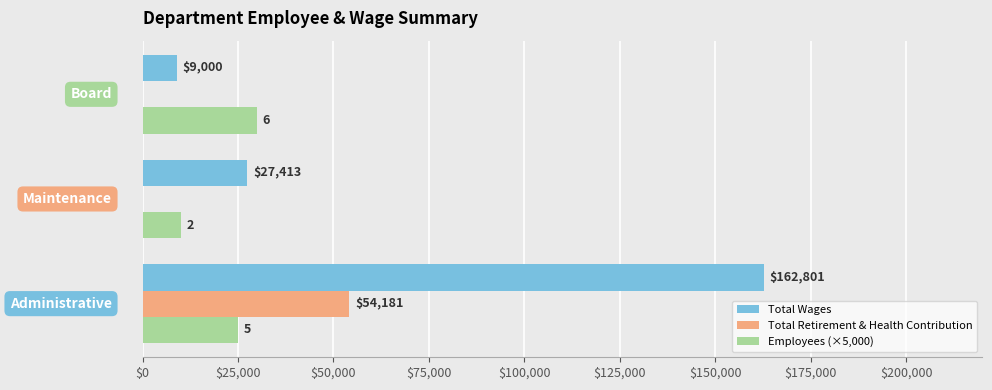

What is the sum of all Total Retirement & Health Contribution values?

54181